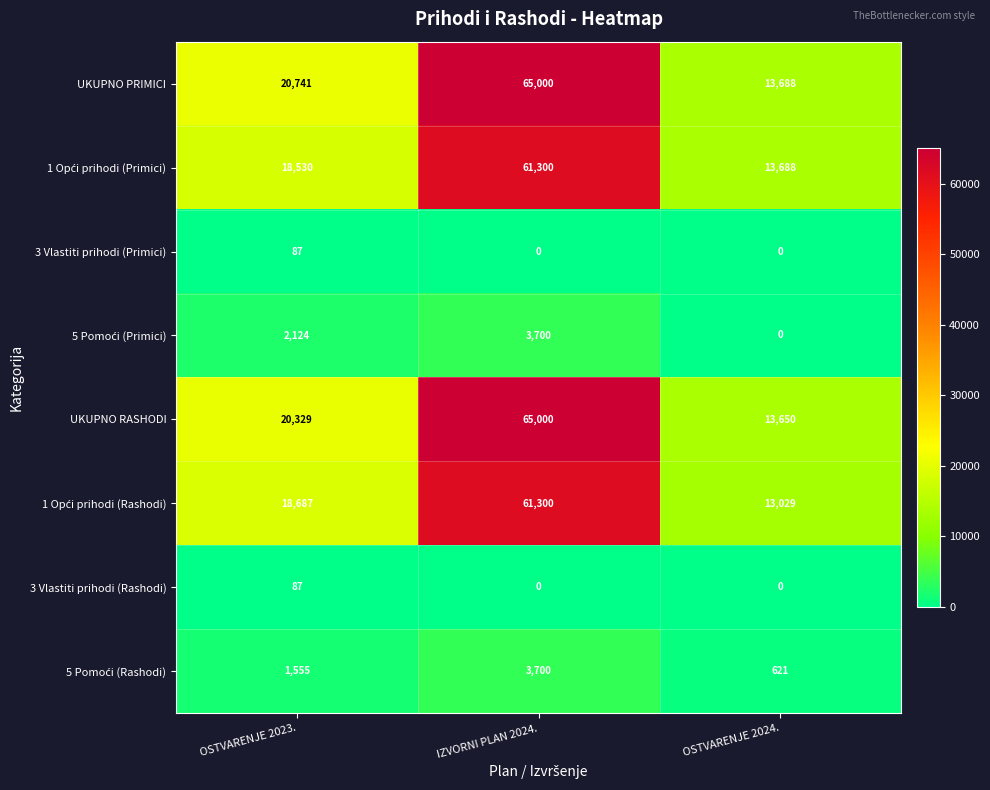

Which series has the widest spread of values?

UKUPNO RASHODI